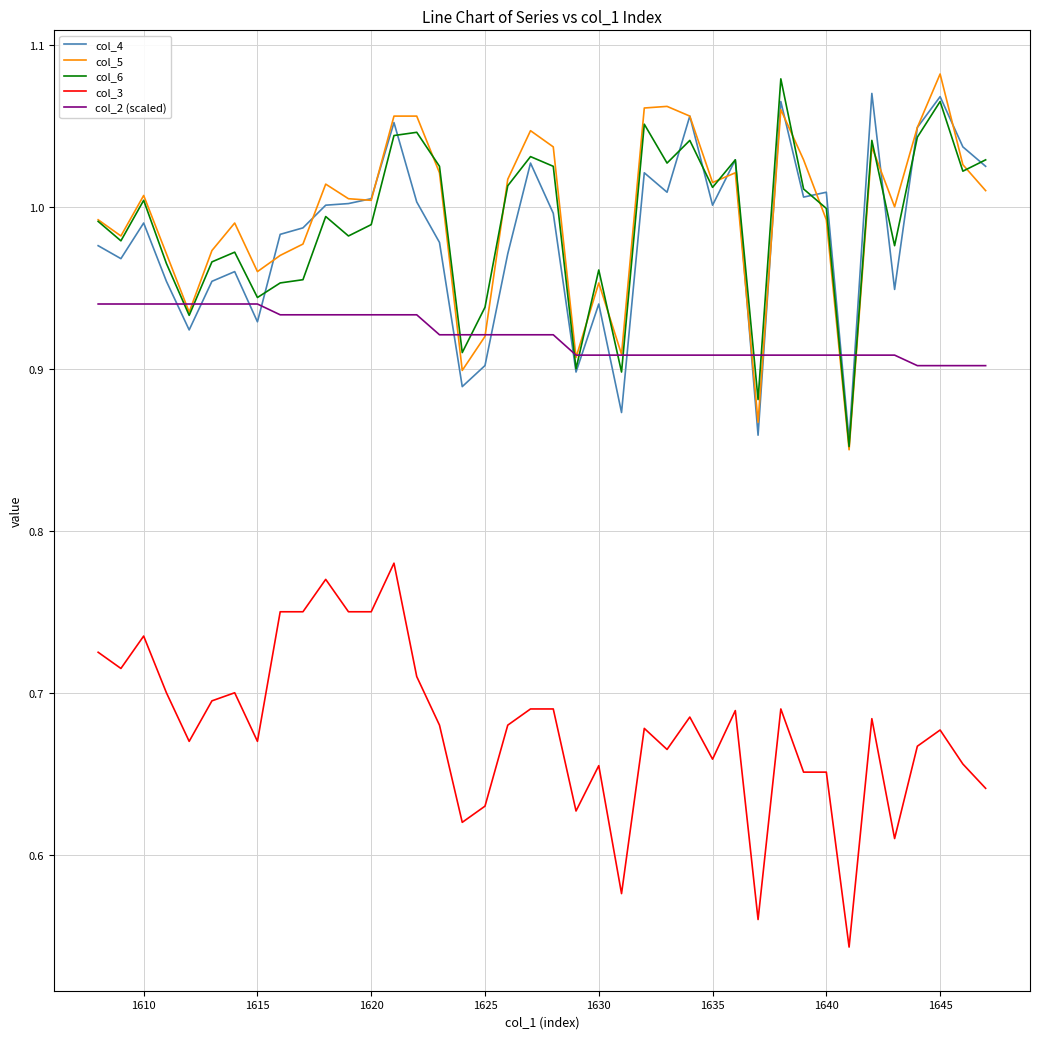

True or false: col_3 and col_4 cross at least once.

False